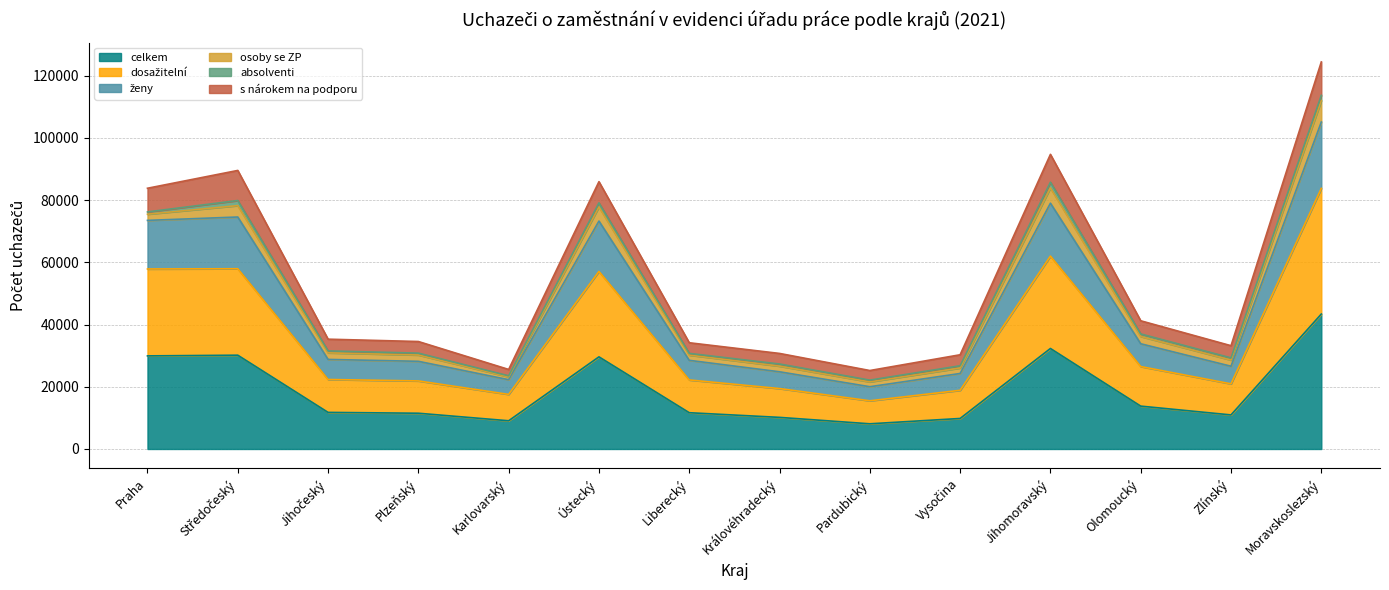

Between Praha and Středočeský, which is larger?

Středočeský